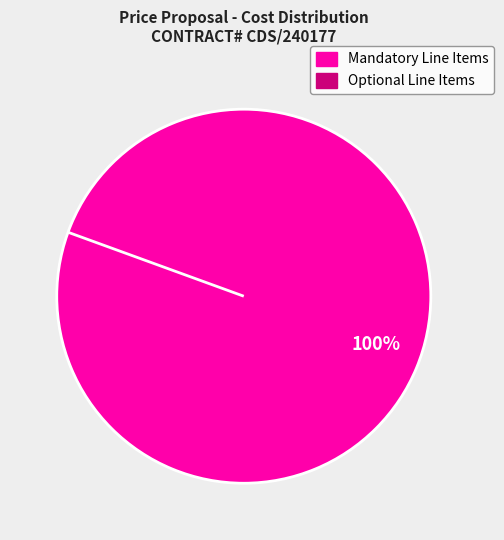

Is Optional Line Items the majority of the pie?

No